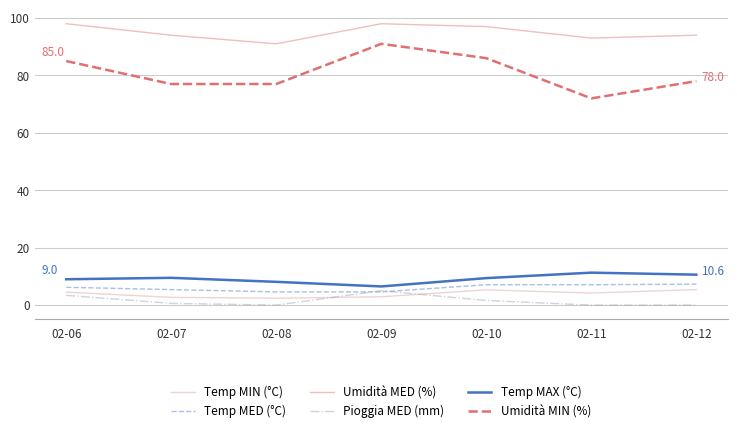

True or false: Temp MAX (°C) and Pioggia MED (mm) cross at least once.

False